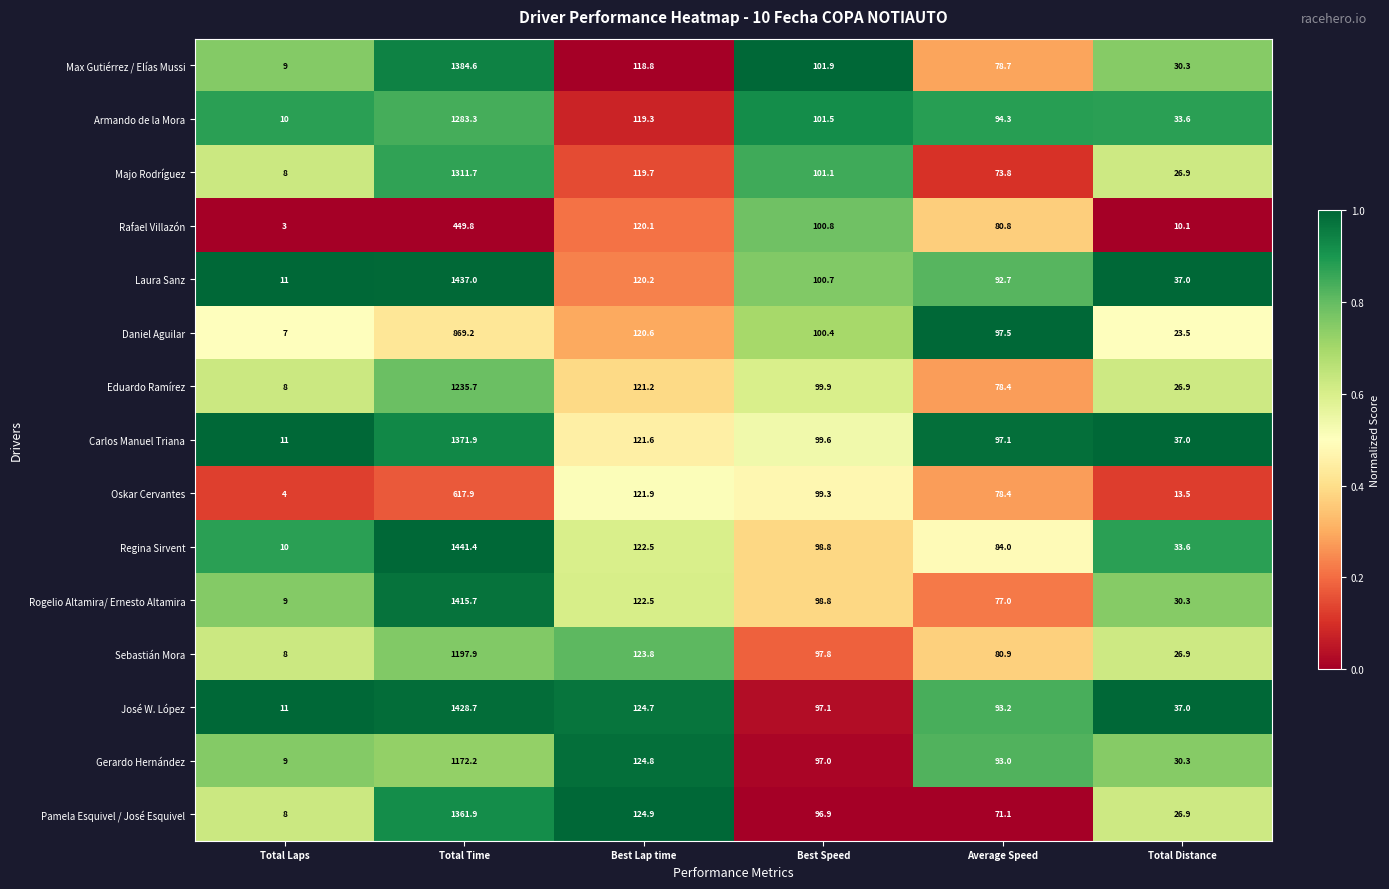

What is the difference between the maximum and second lowest values in the Eduardo Ramírez series?

1208.8